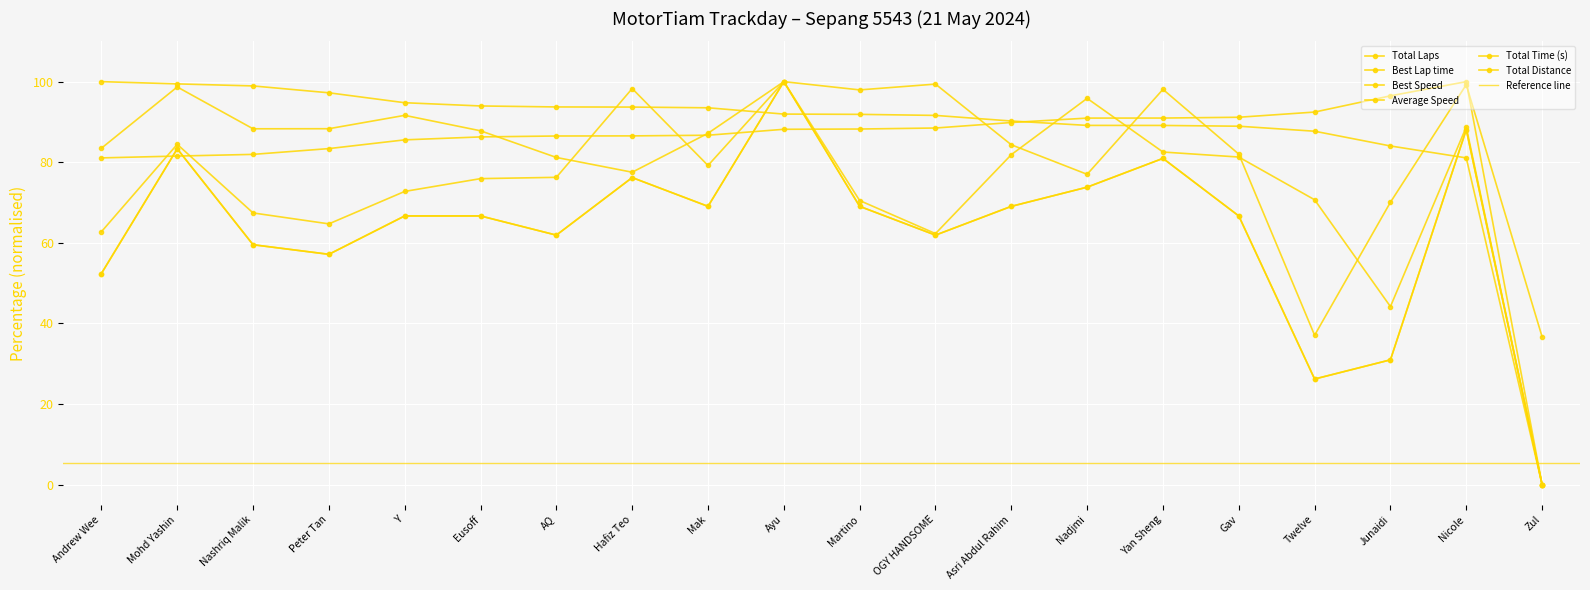

Which series has the largest range (max minus min)?

Total Laps